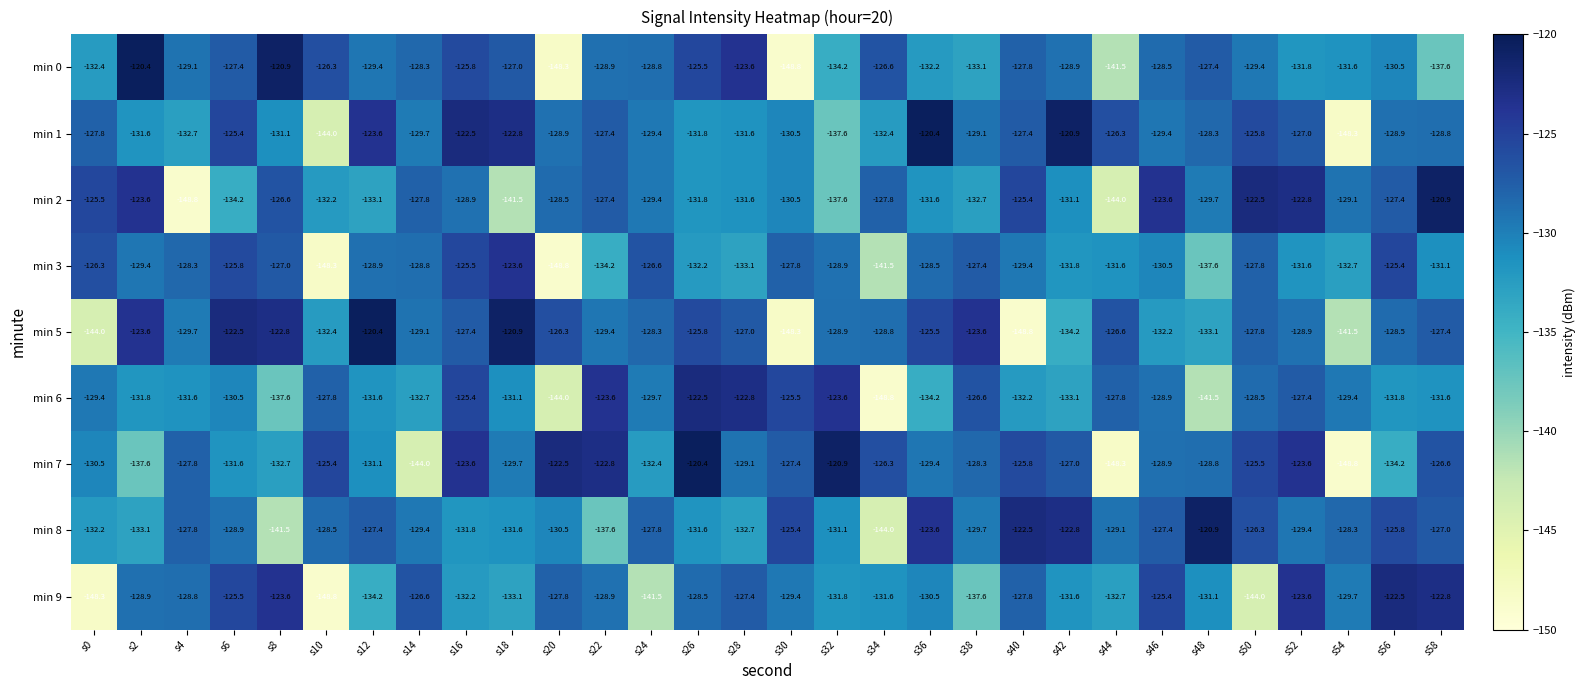

What is the sum of the min 7 values at s26 and s0?

-250.9